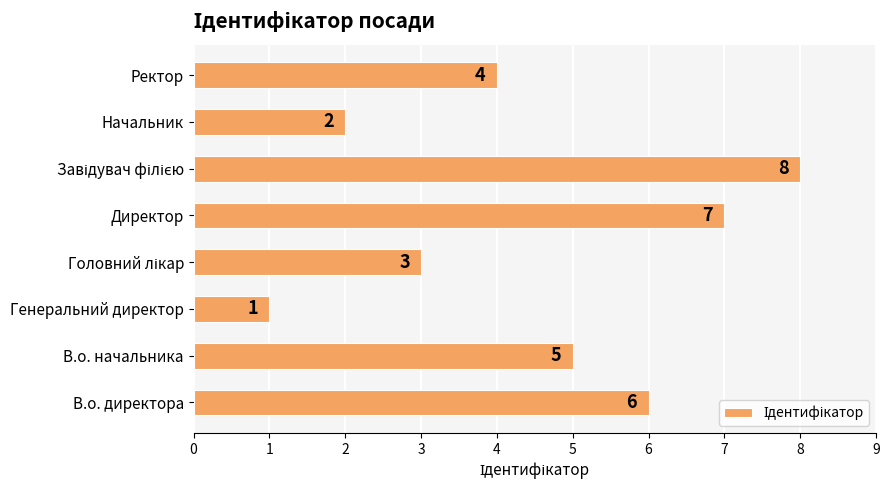

What is the sum of all values?

36